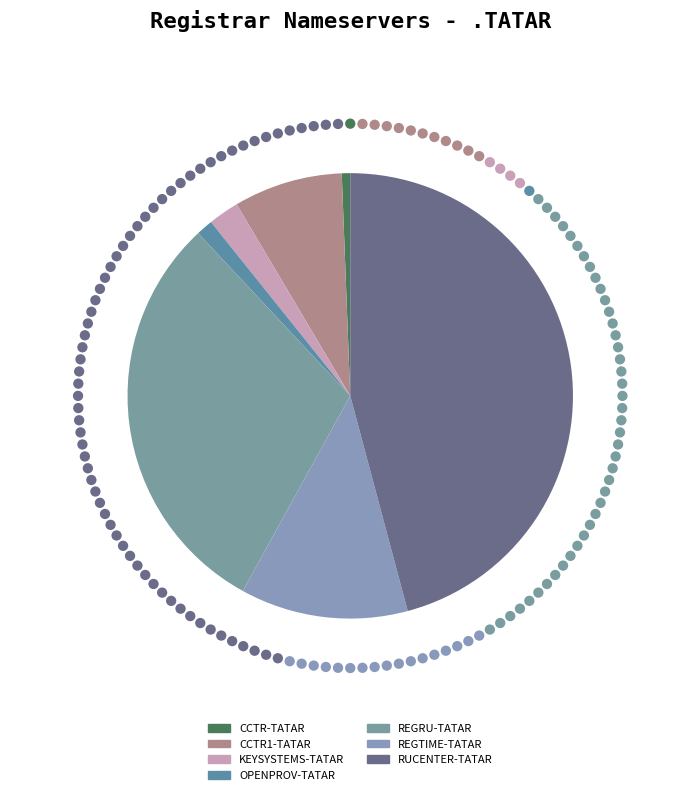

What percentage do CCTR1-TATAR and OPENPROV-TATAR together represent?

9.1%